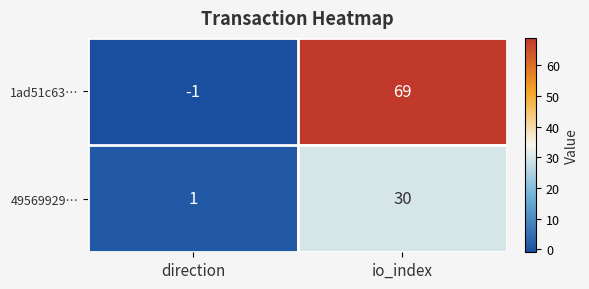

What is the difference between the highest and lowest values at io_index?

39